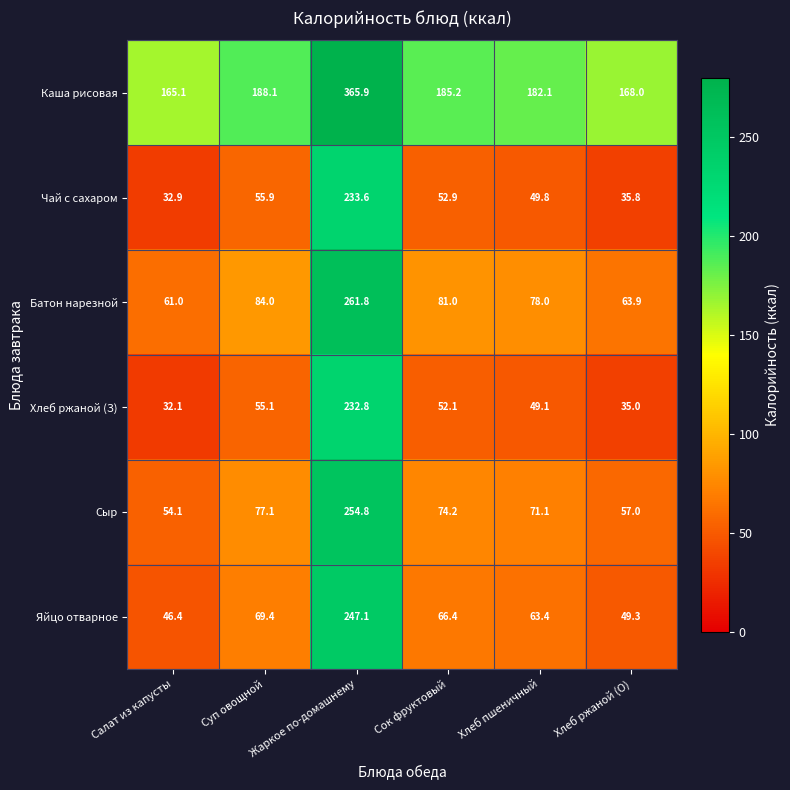

What is the difference between the highest and lowest values at Салат из капусты?

133.0